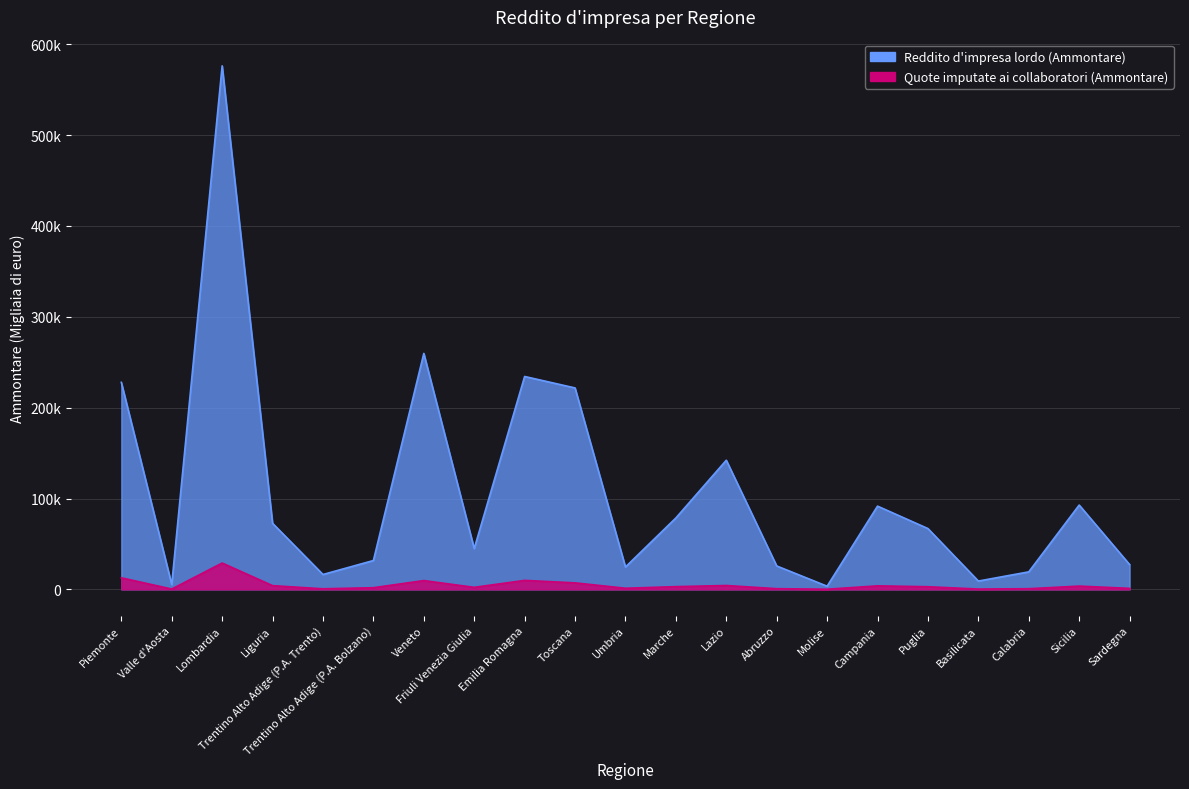

The Reddito d'impresa lordo (Ammontare) series shows 576287 at Lombardia. True or false?

True